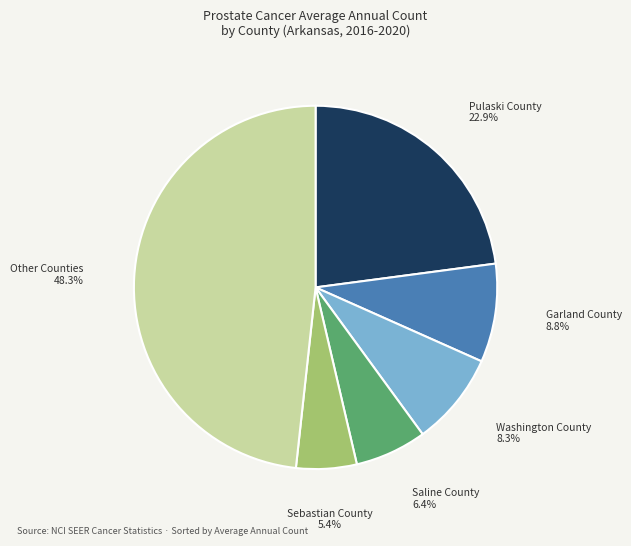

Approximately how many times larger is the value at Garland County compared to Saline County?

1.4